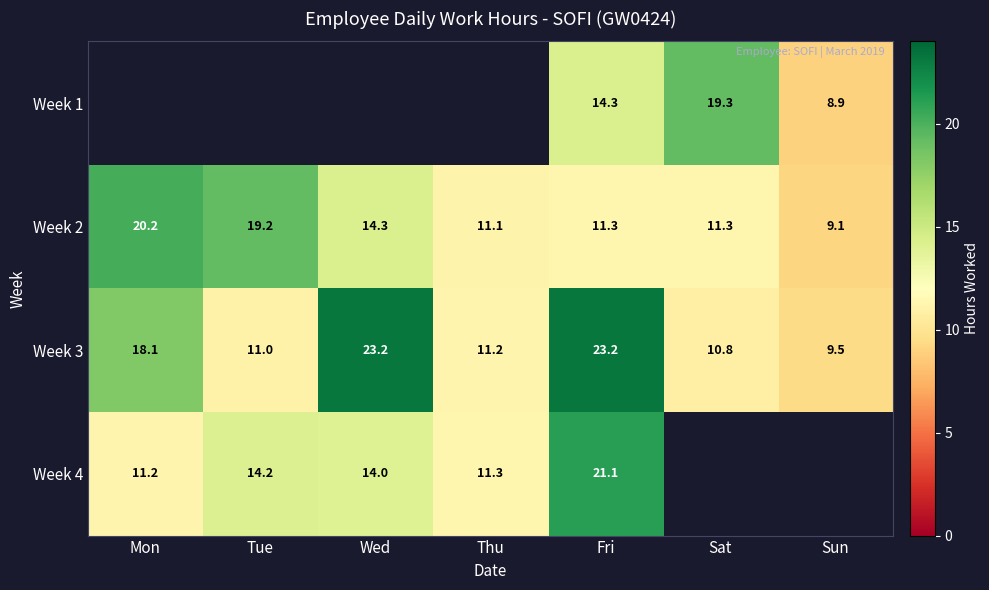

Which category has the lowest value in the Week 3 series?

Sun